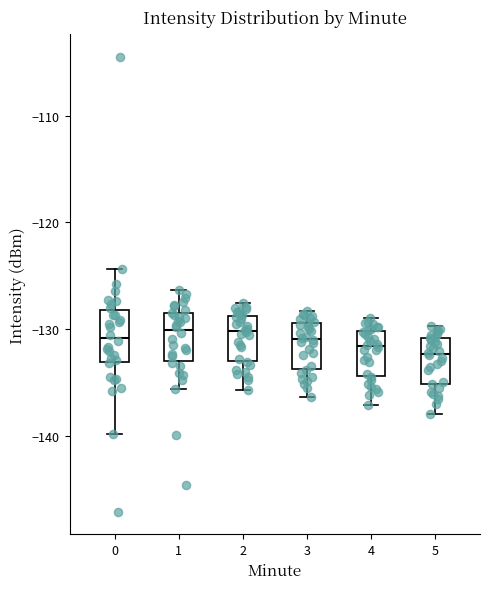

Reading left to right, read every box against the y-axis: the position of its median line, the range the box covers, and the ends of its whiskers. The values are not printed on the chart, so give them approximately, as read against the axis.

0: median -131, box -133 to -128, whiskers -140 to -124
1: median -130, box -133 to -129, whiskers -136 to -126
2: median -130, box -133 to -129, whiskers -136 to -128
3: median -131, box -134 to -129, whiskers -136 to -128
4: median -132, box -134 to -130, whiskers -137 to -129
5: median -132, box -135 to -131, whiskers -138 to -130